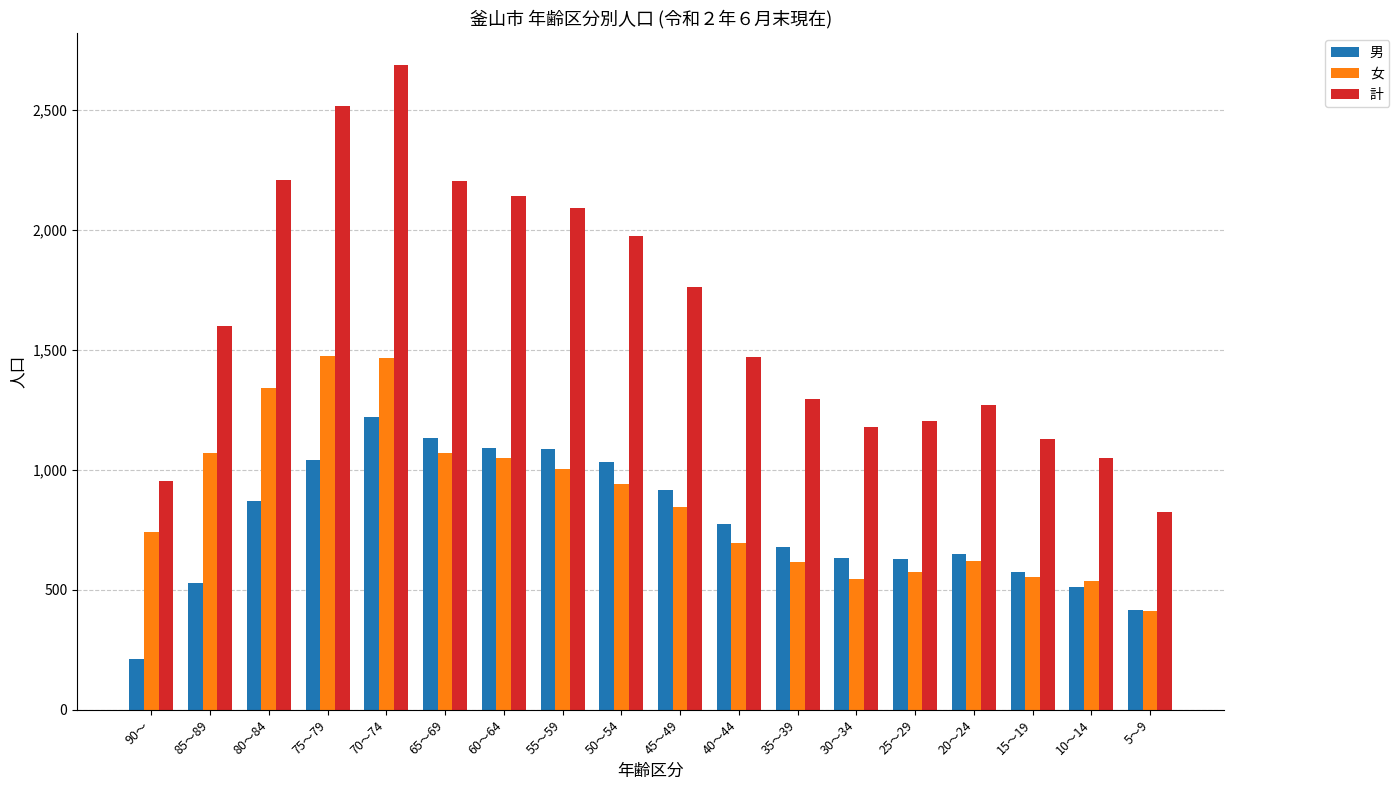

What is the average value of the 女 series?

864